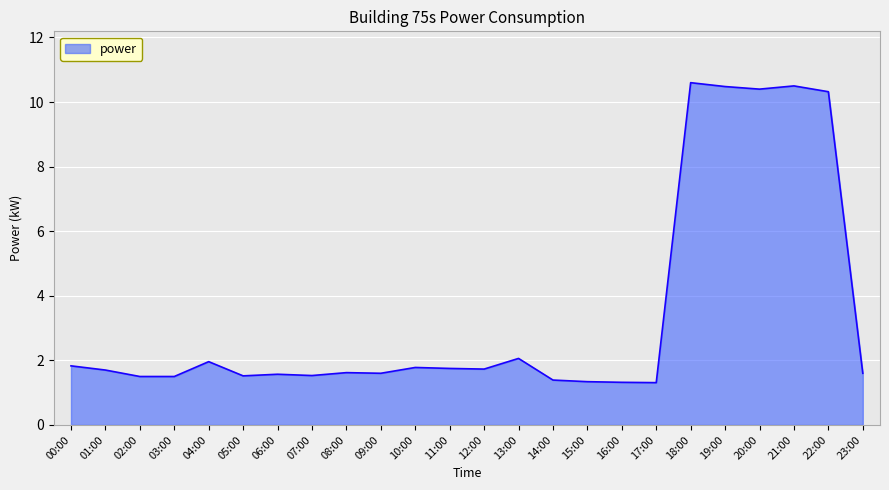

At which category does the data reach its first local peak?

04:00